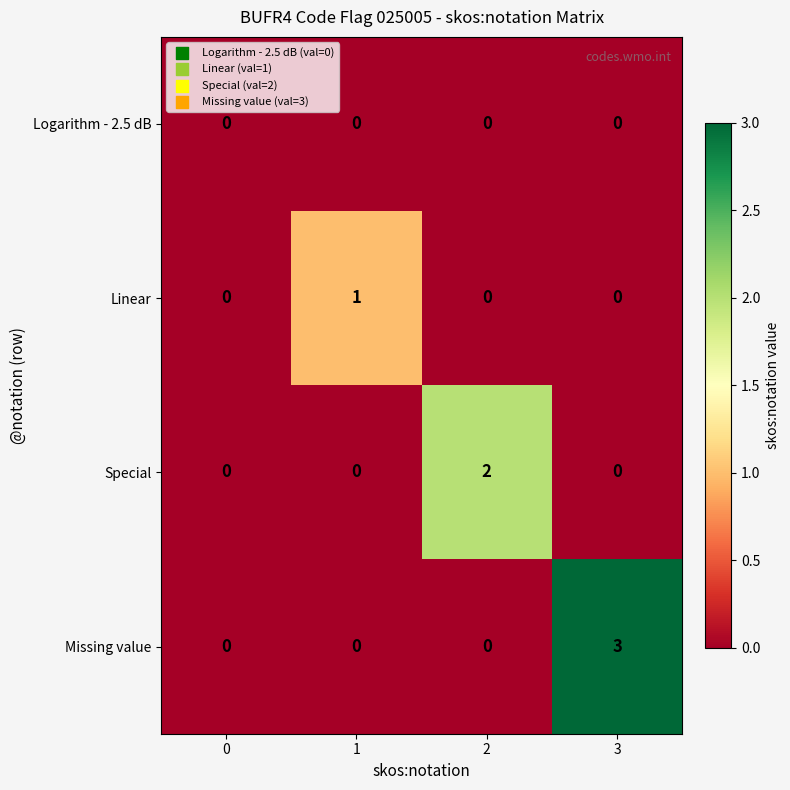

List the series in order of their peak value, highest first.

Missing value, Special, Linear, Logarithm - 2.5 dB